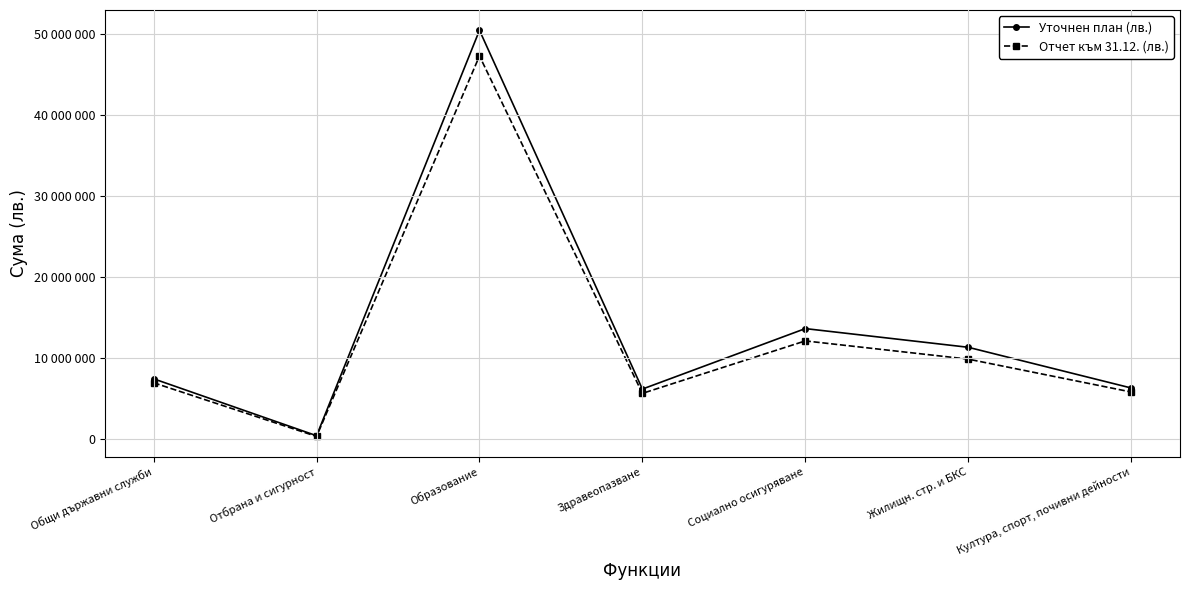

What is the difference between the maximum and minimum values in the Отчет към 31.12. (лв.) series?

47065828